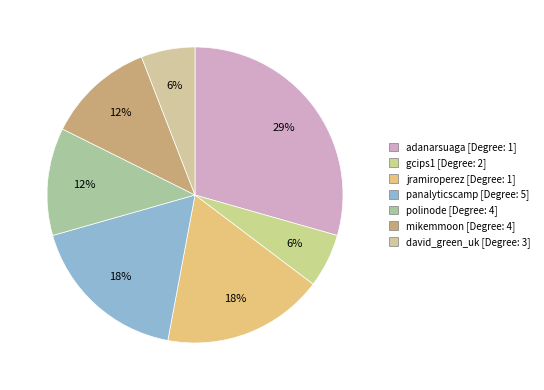

Count the number of slices in the pie.

7